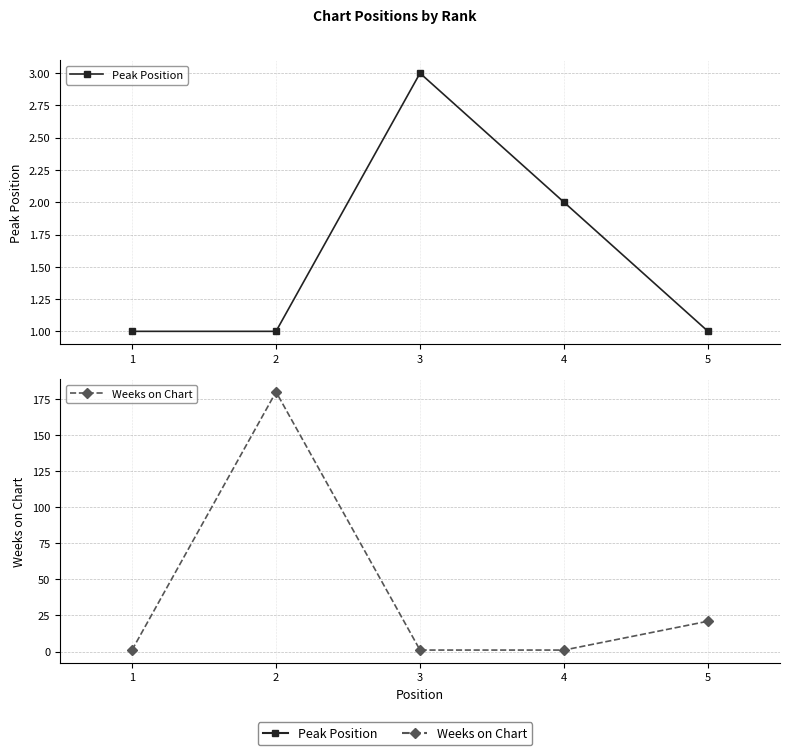

Reading left to right, extract all data points from this chart.

Peak Position: 1=1	2=1	3=3	4=2	5=1
Weeks on Chart: 1=1	2=180	3=1	4=1	5=21